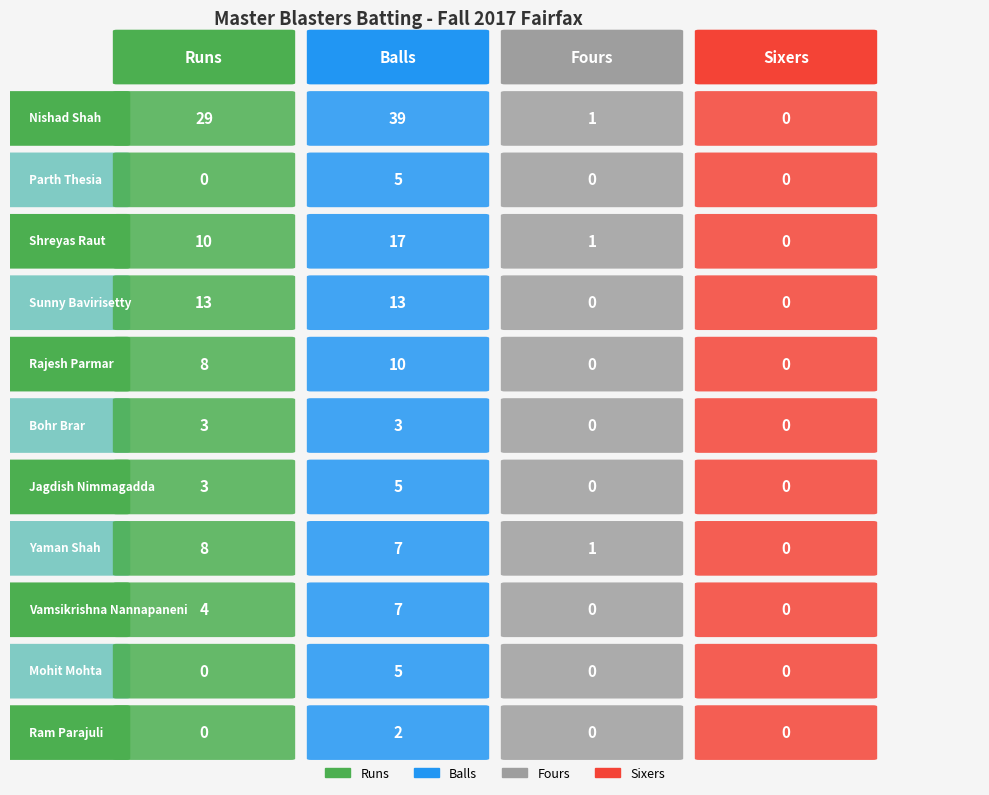

Reading left to right, list all the values displayed in this chart.

Runs: 29	0	10	13	8	3	3	8	4	0	0
Balls: 39	5	17	13	10	3	5	7	7	5	2
Fours: 1	0	1	0	0	0	0	1	0	0	0
Sixers: 0	0	0	0	0	0	0	0	0	0	0